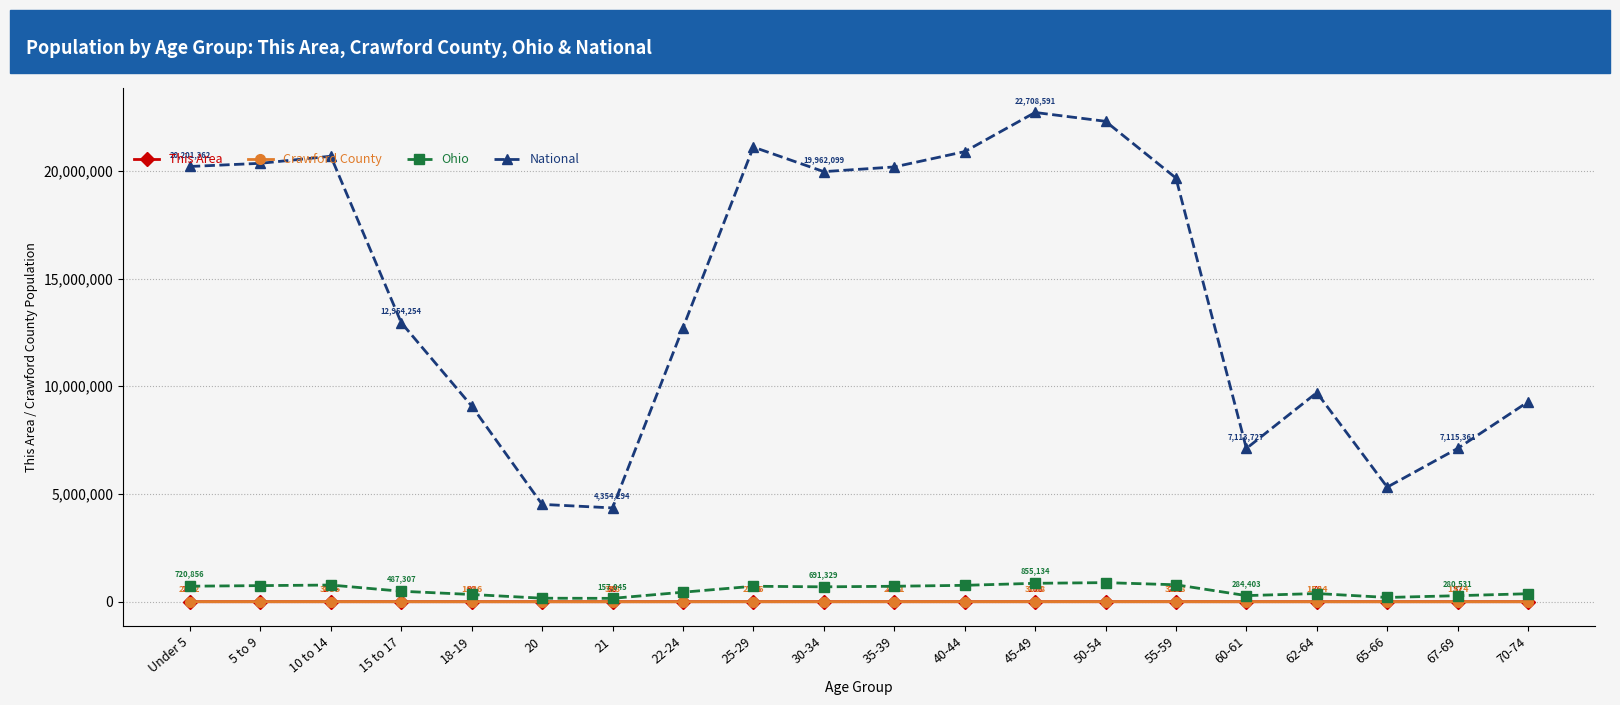

The This Area series shows 205 at 30-34. True or false?

True